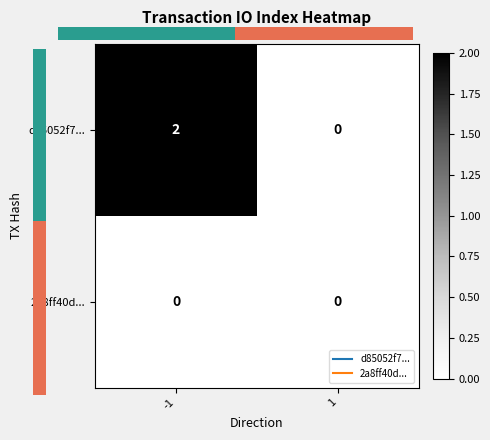

List the series in order of their peak value, lowest first.

2a8ff40d..., d85052f7...